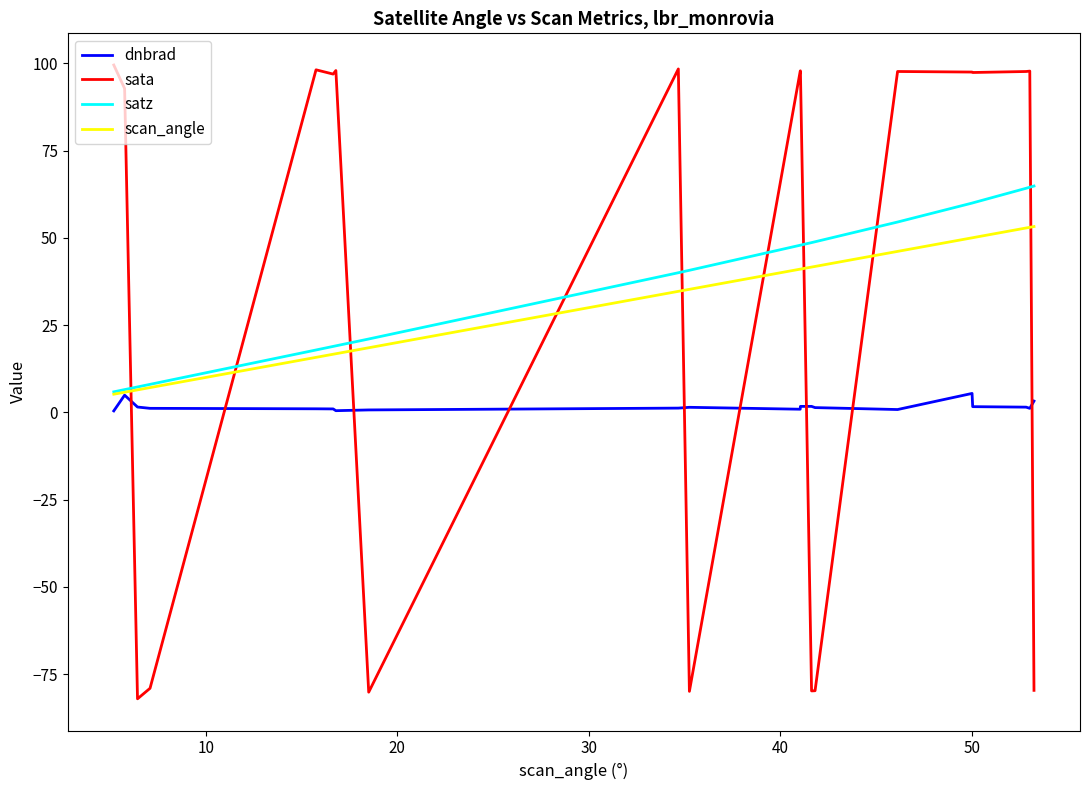

After their last crossing, which series has the higher values: sata or scan_angle?

scan_angle